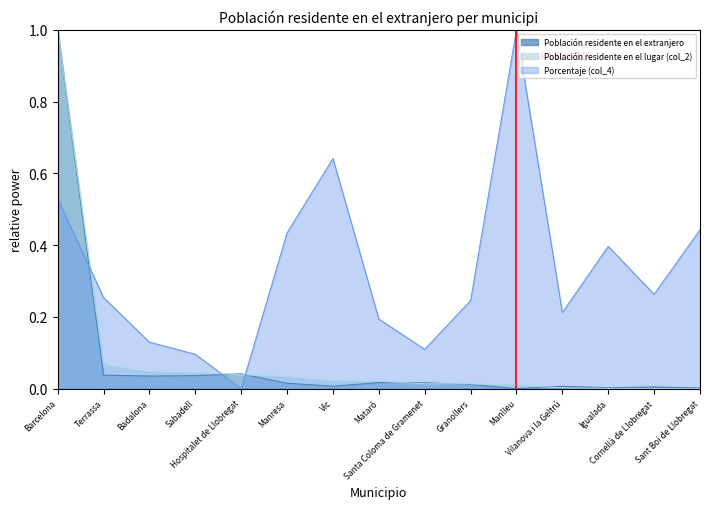

Which series has the widest spread of values?

Población residente en el extranjero